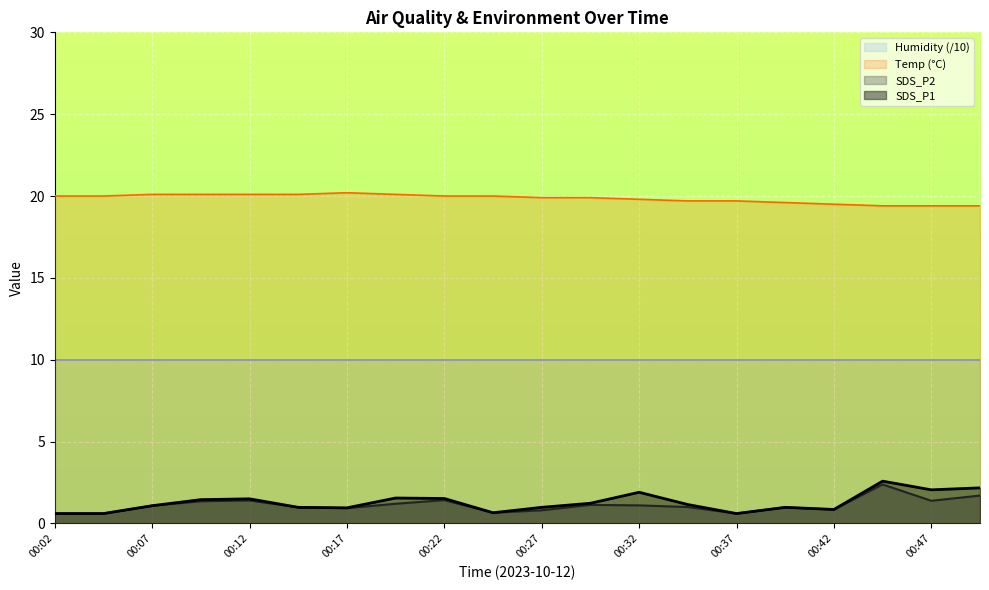

What is the minimum value shown in the chart?

0.6